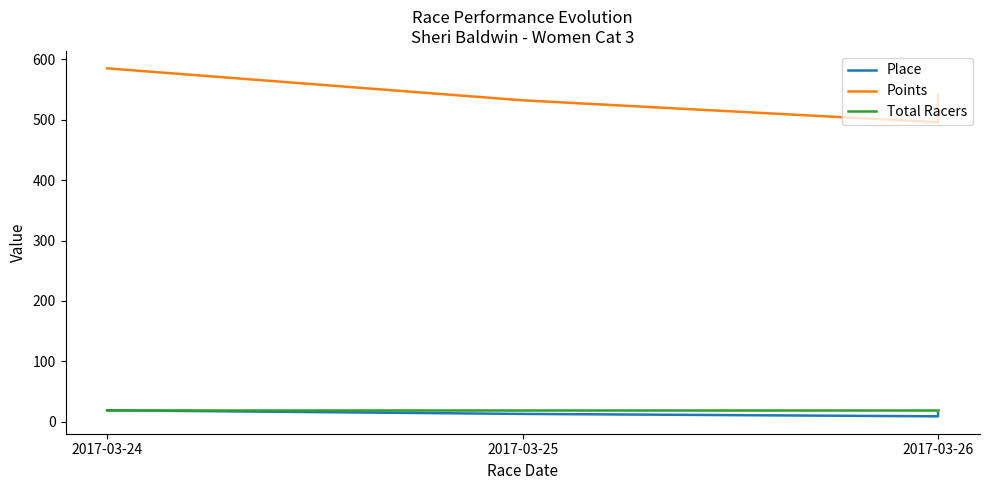

What is the value of the Total Racers point at the 2nd from the left?

20.0